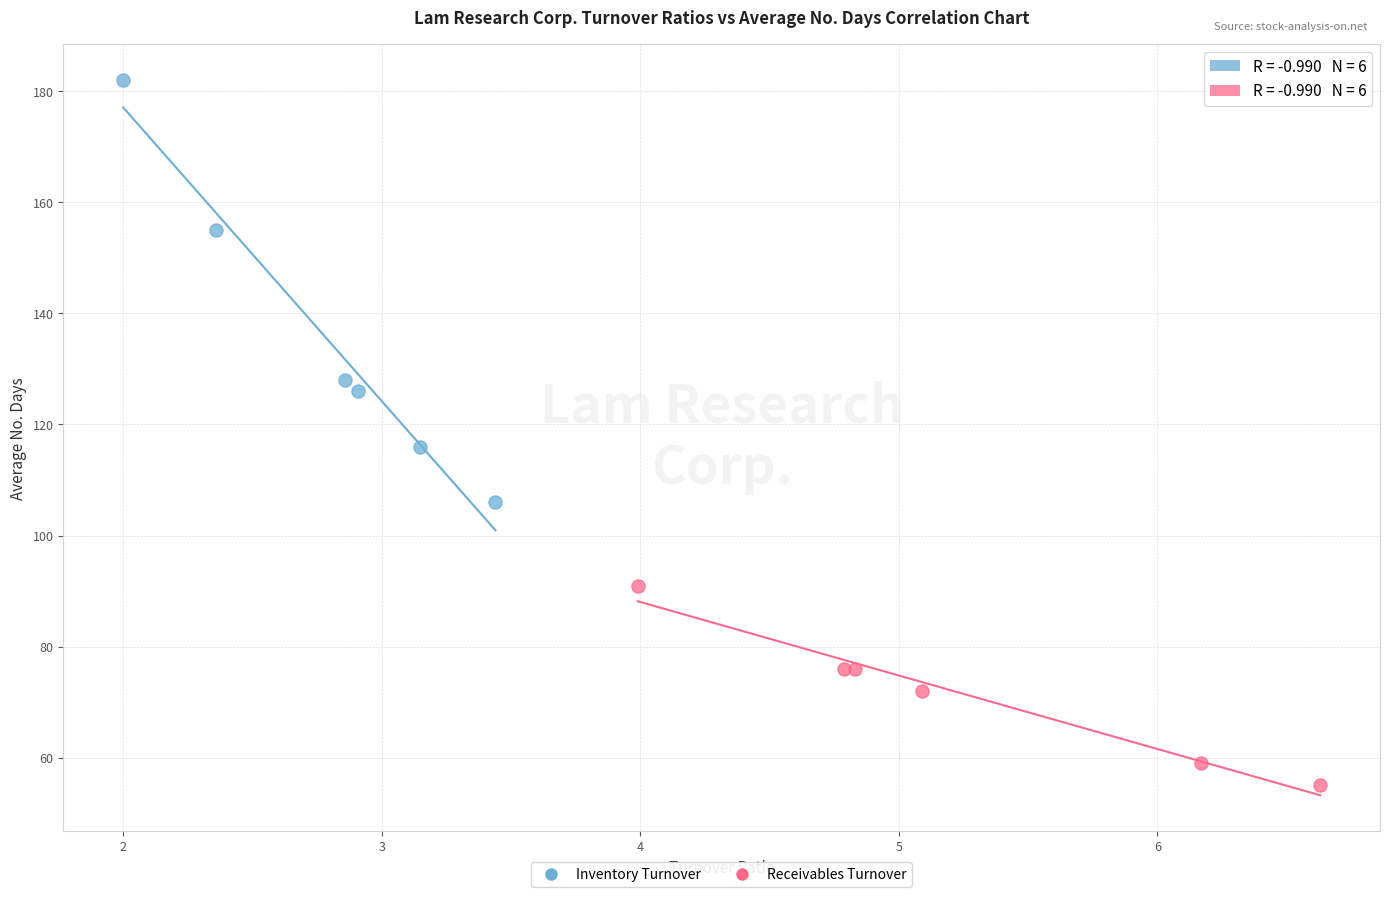

Which series contains the highest Y value?

Inventory Turnover